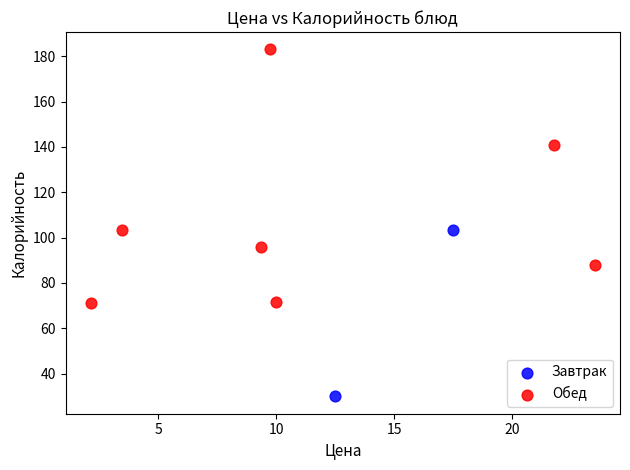

What are all the series names shown in the legend?

Завтрак, Обед